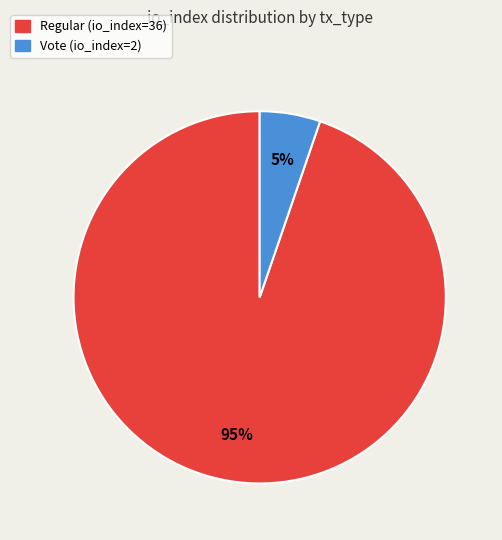

Which has a higher value, Regular (io_index=36) or Vote (io_index=2)?

Regular (io_index=36)